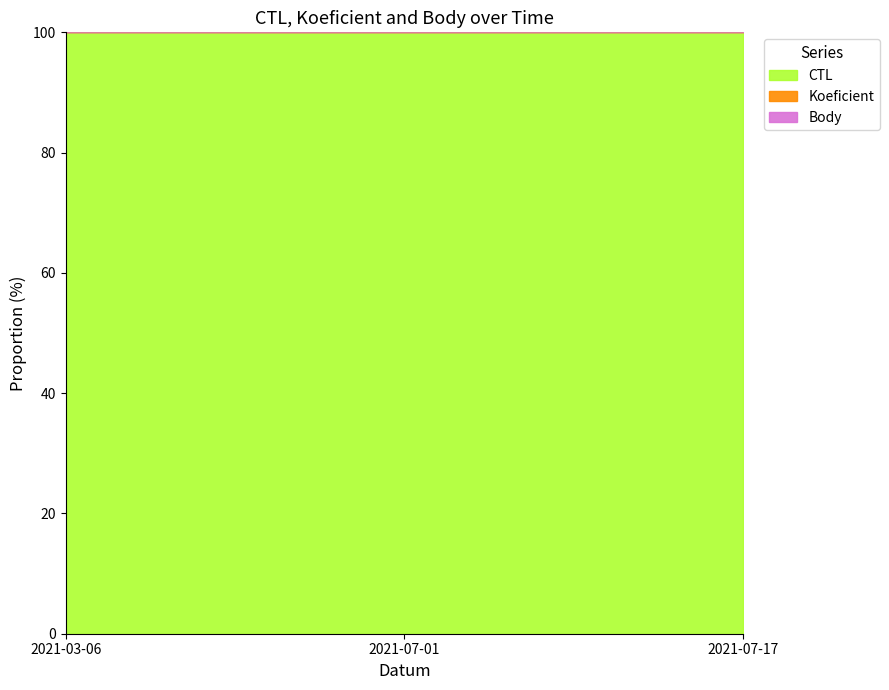

Between 2021-03-06 and 2021-07-17, which series saw the biggest shift?

Body